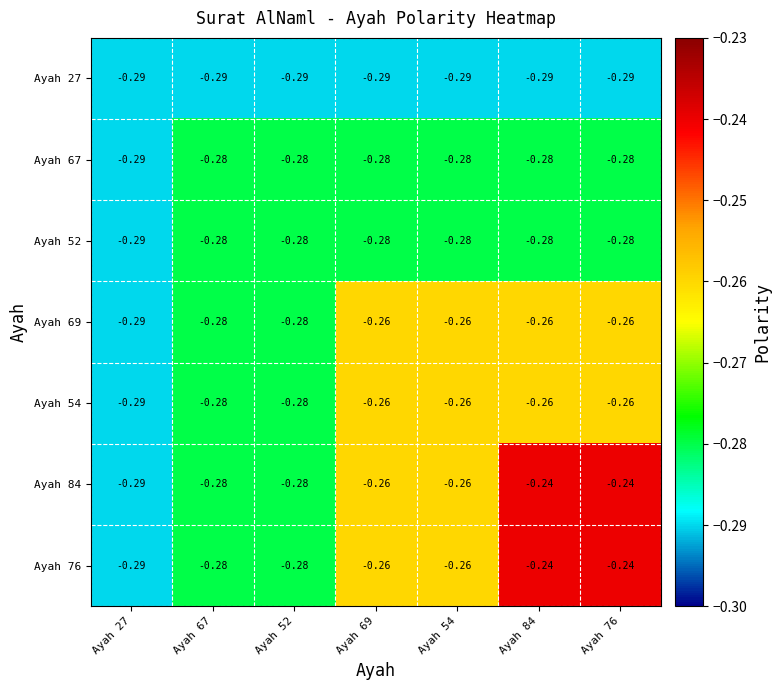

Is the value of Ayah 27 at Ayah 69 greater than the value of Ayah 76 at Ayah 76?

No